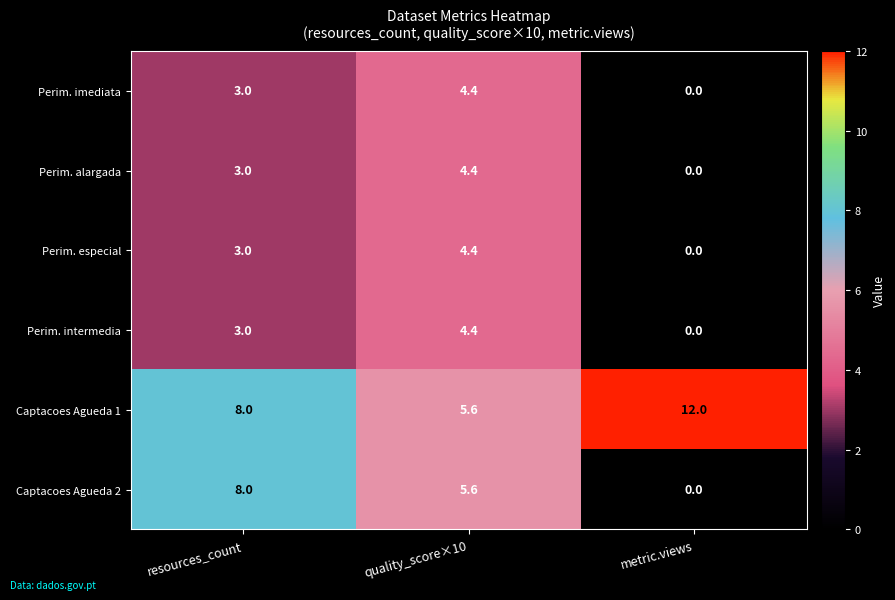

Which series has the widest spread of values?

Captacoes Agueda 2